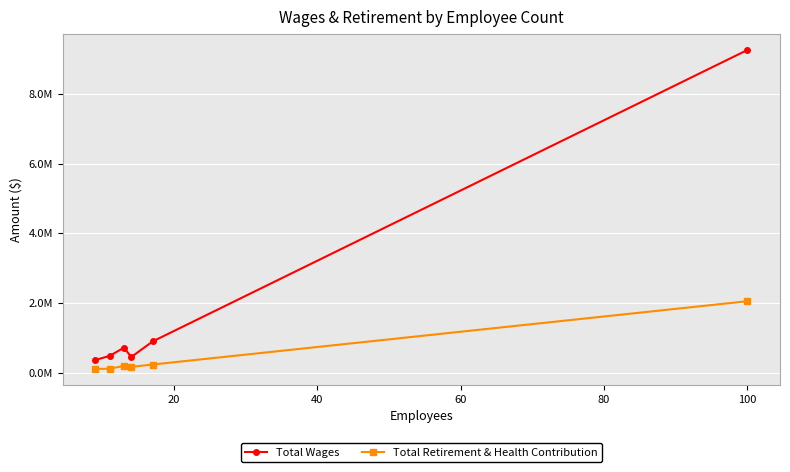

Which series has the largest total across all categories?

Total Wages